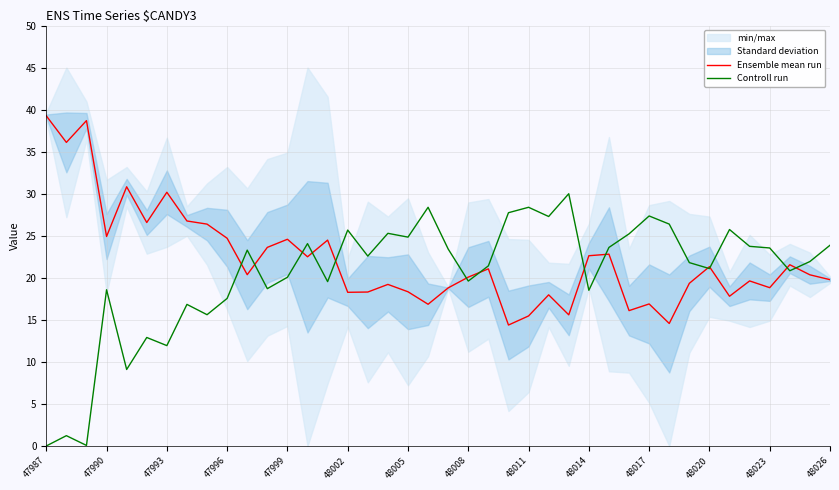

At which category does the chart reach its peak across all series?

47987